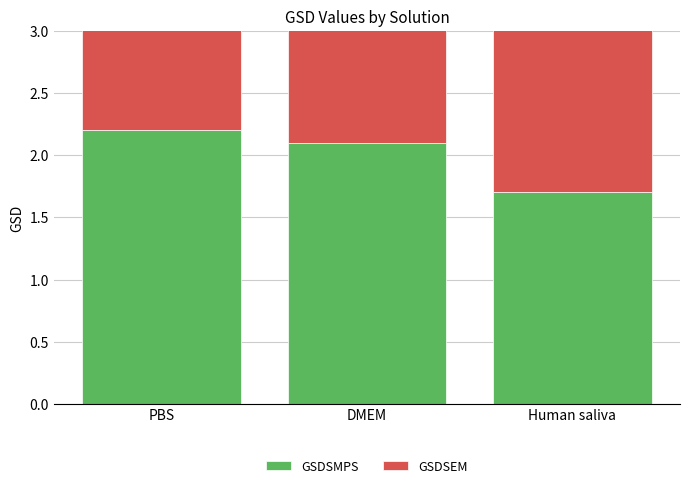

What is the sum of all GSDSEM values?

5.4